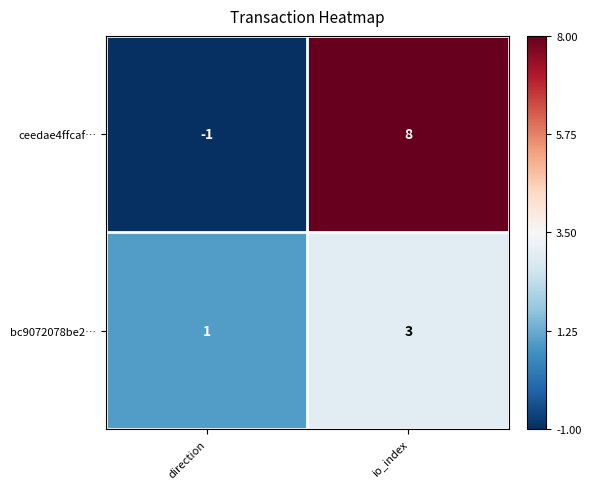

The value of ceedae4ffcaf… at io_index is 8. True or false?

True